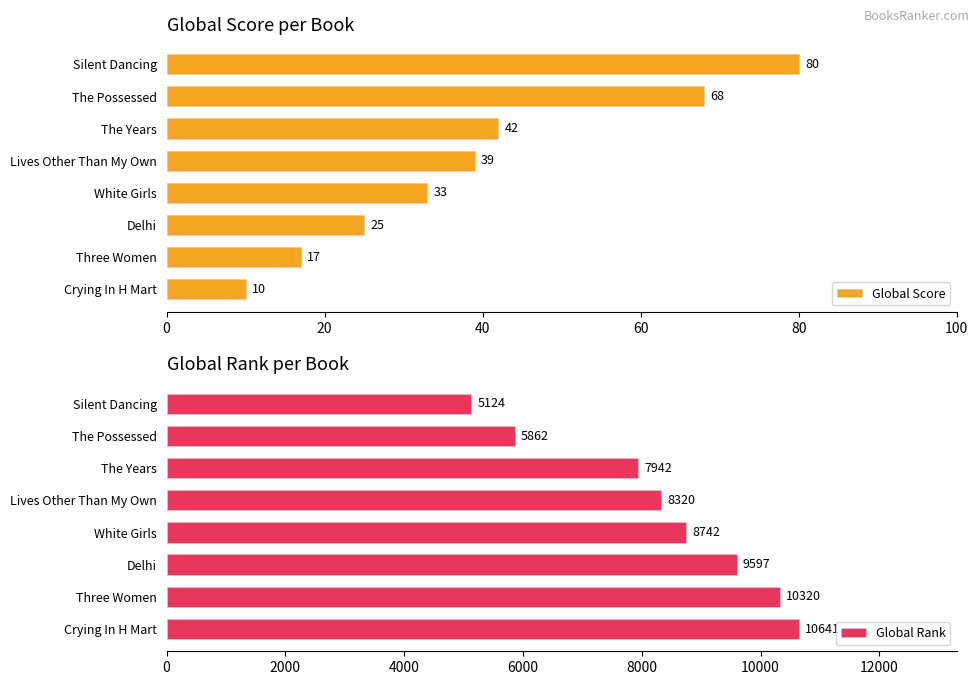

How many data points does each series have?

8